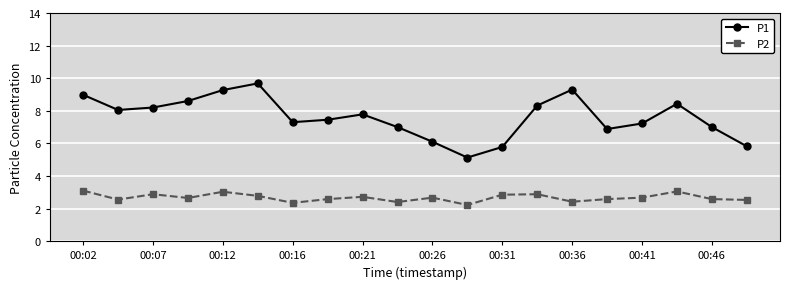

What are all the series names shown in the legend?

P1, P2